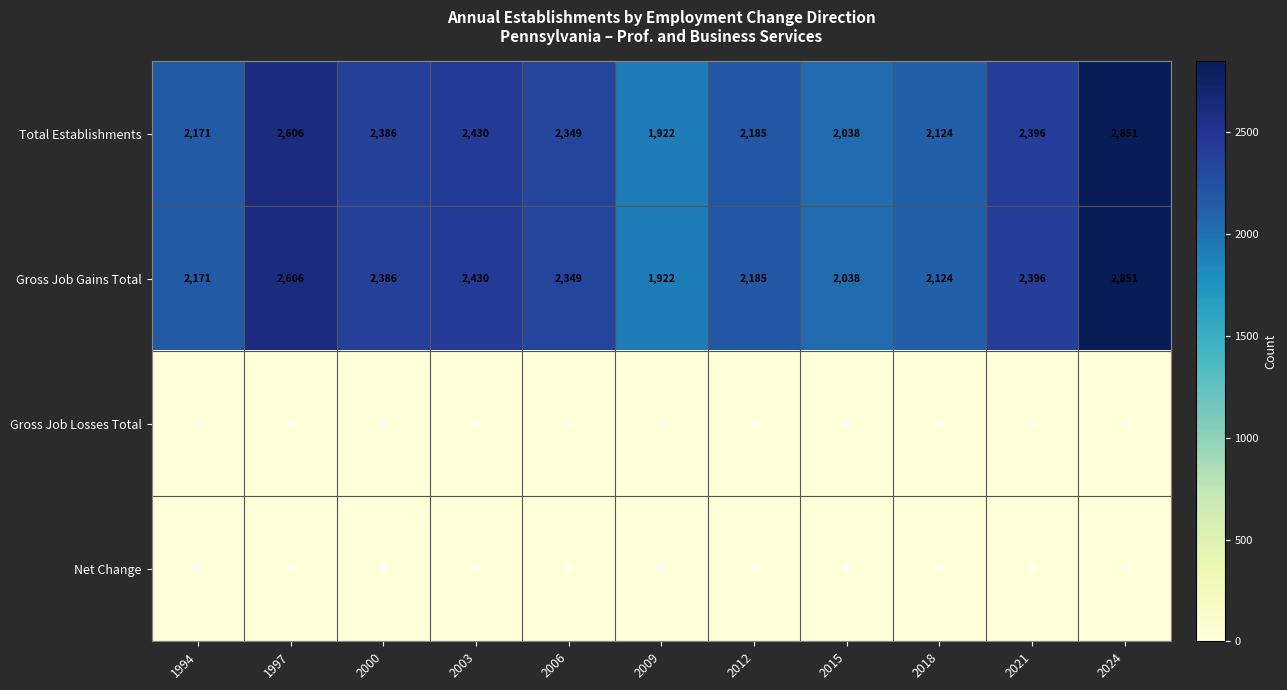

What is the greatest value displayed?

2851